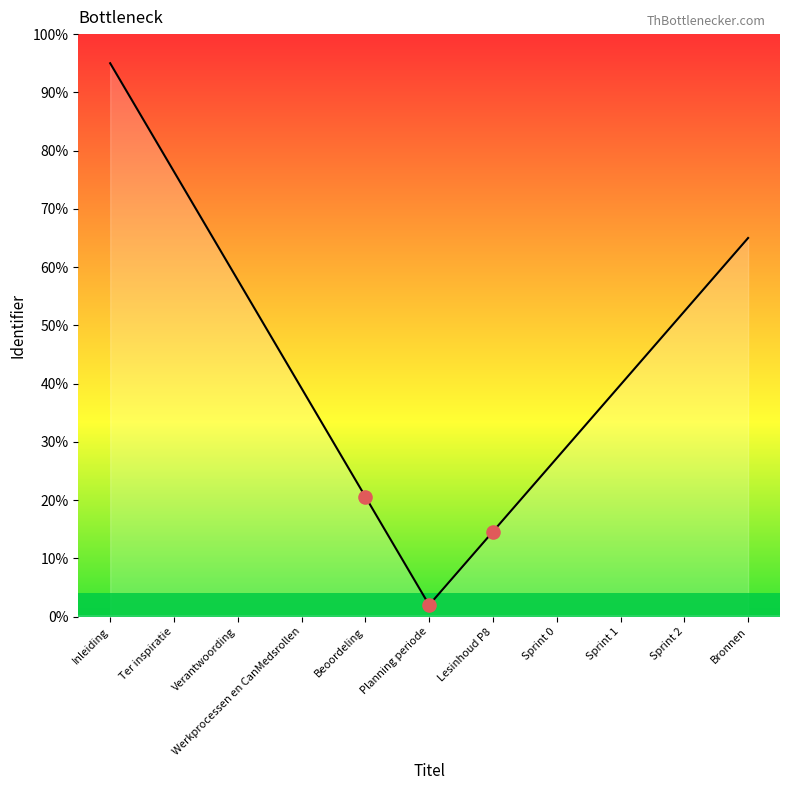

Between Ter inspiratie and Inleiding, which is larger?

Inleiding